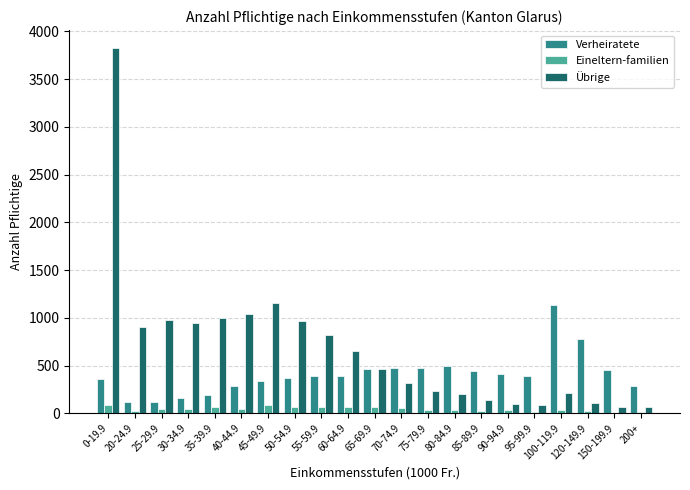

Which series has the largest total across all categories?

Übrige